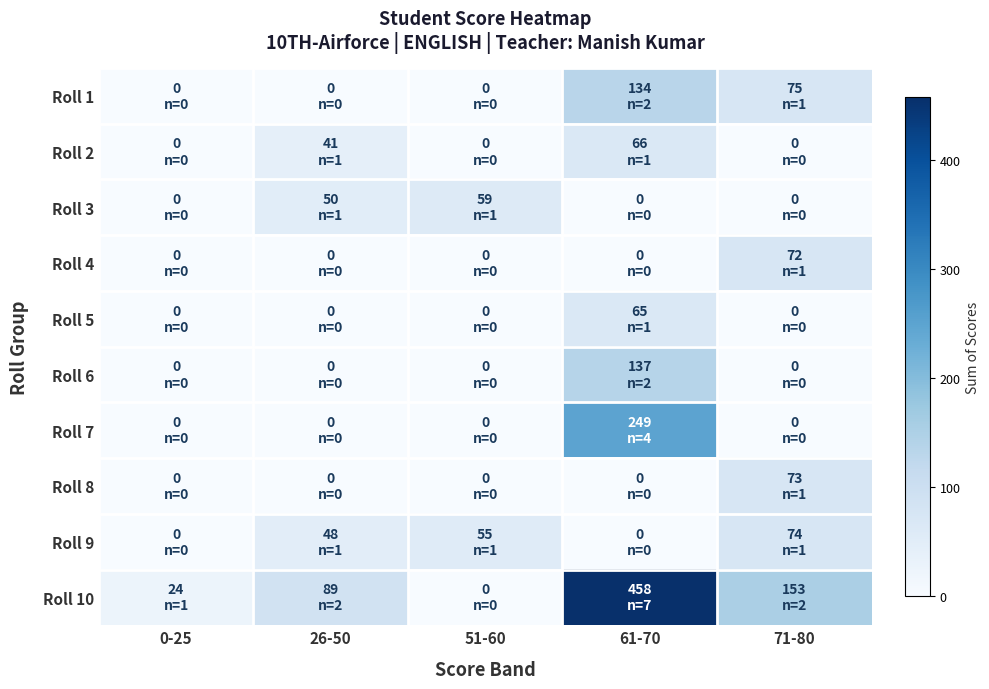

How many categories are shown in the chart?

5